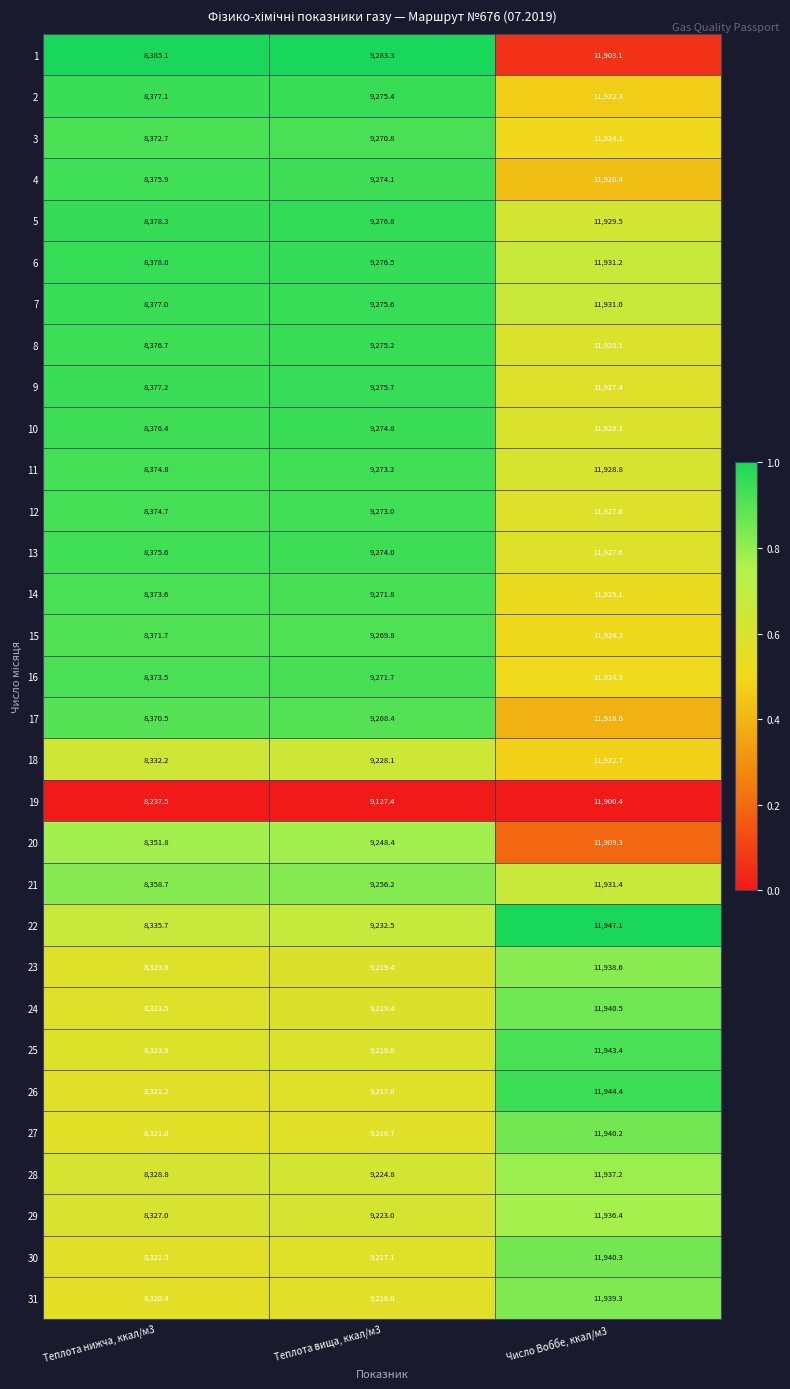

What is the greatest value displayed?

11947.1